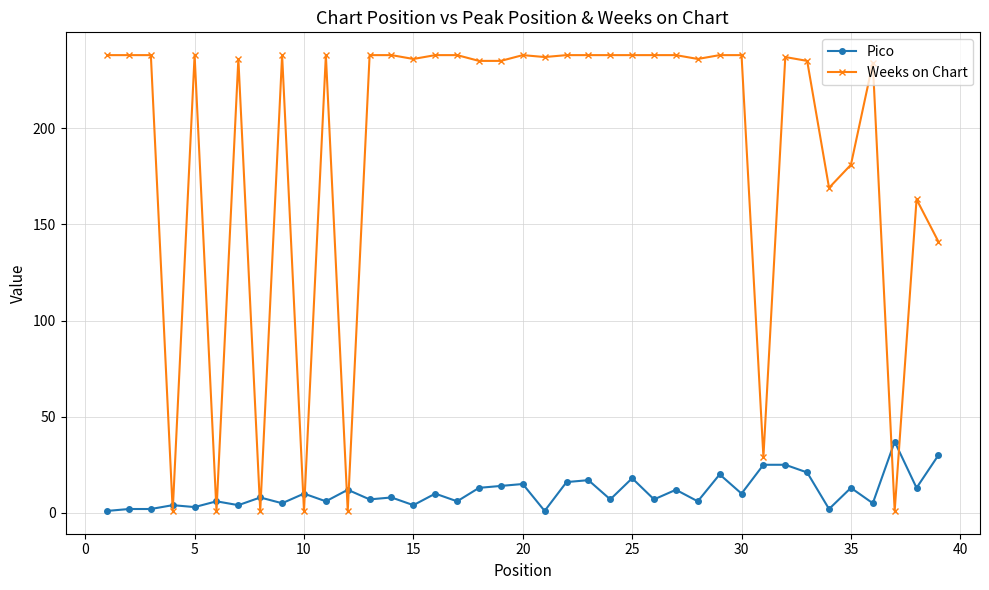

Which series has the widest spread of values?

Weeks on Chart